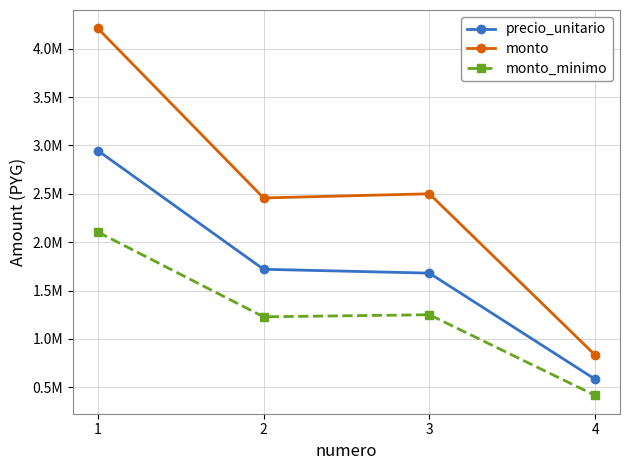

List the series in order of their overall mean, highest first.

monto, precio_unitario, monto_minimo